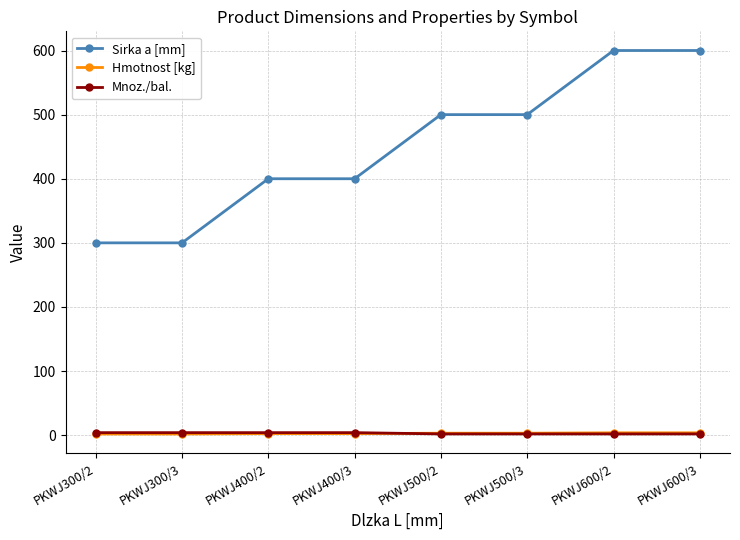

True or false: Hmotnost [kg] and Sirka a [mm] cross at least once.

False